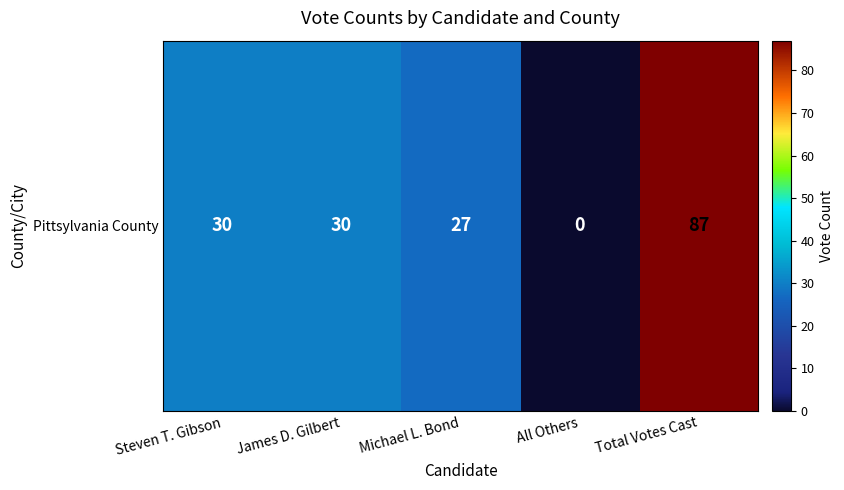

What is the difference between the second highest and second lowest values?

3